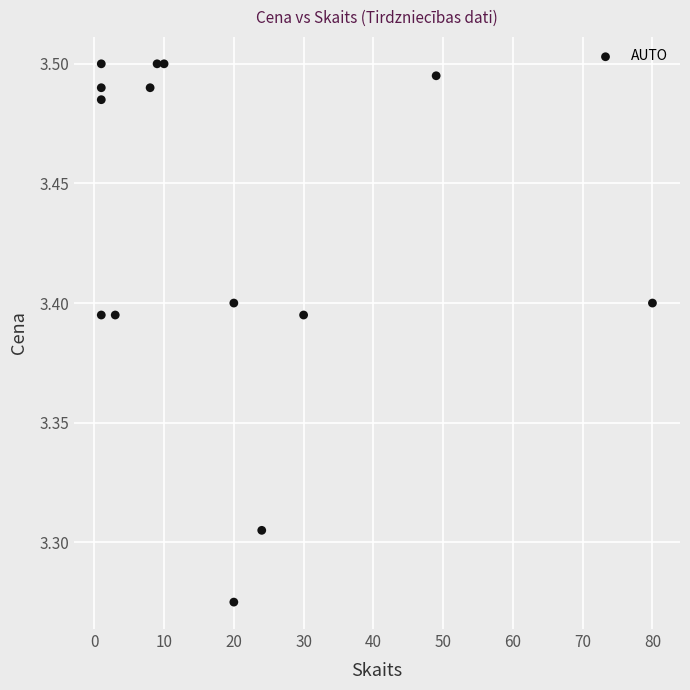

What is the range of X values (max minus min)?

79.0